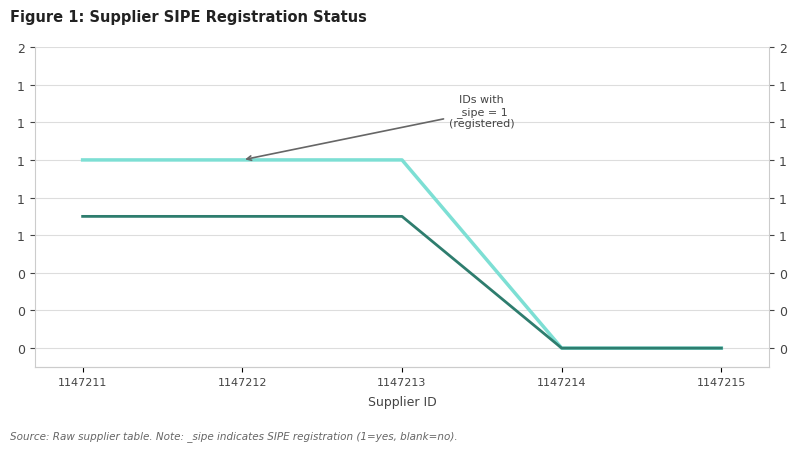

Reading left to right, list all the values displayed in this chart.

1	1	1	0	0